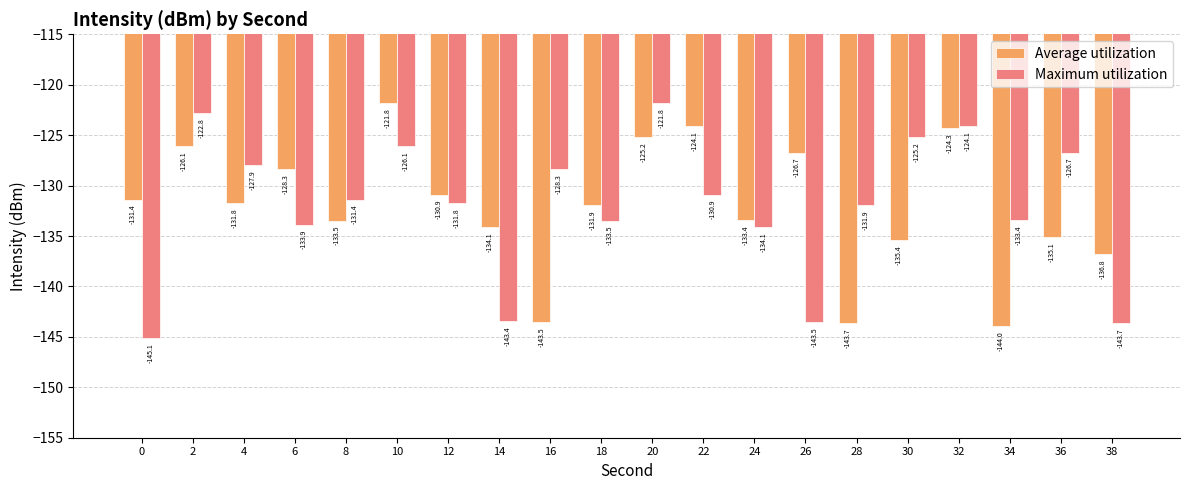

The value of Average utilization at 36 is -135.1. True or false?

True